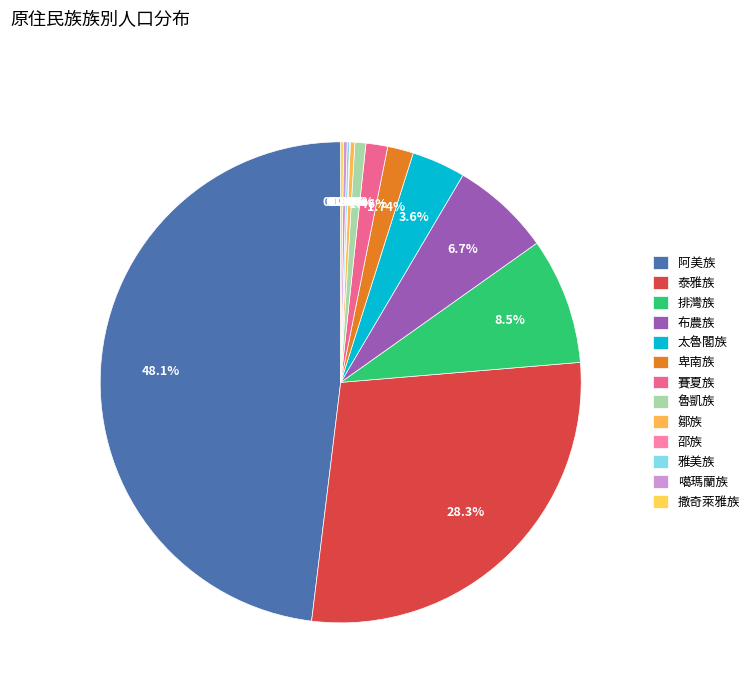

Rank the categories by value from lowest to highest.

邵族, 雅美族, 撒奇萊雅族, 噶瑪蘭族, 鄒族, 魯凱族, 賽夏族, 卑南族, 太魯閣族, 布農族, 排灣族, 泰雅族, 阿美族